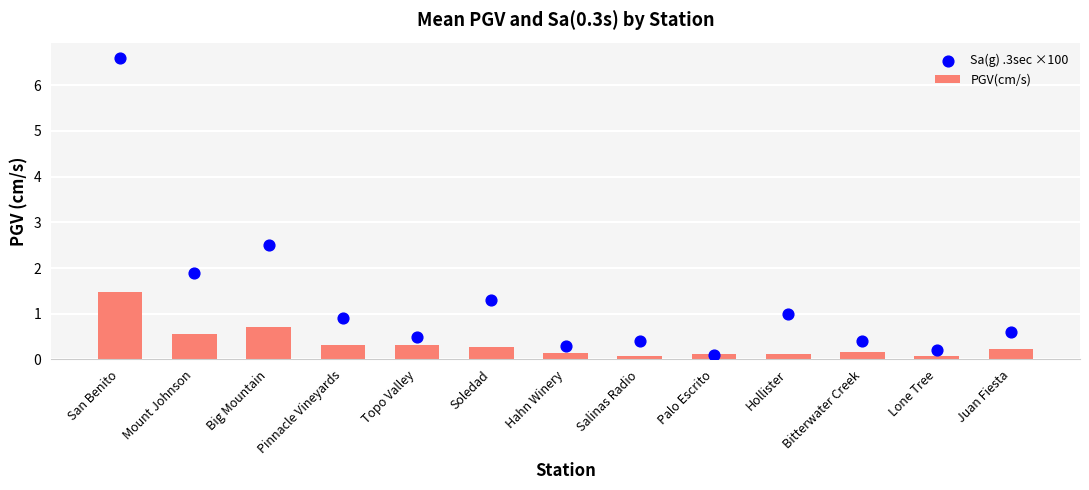

Which series contains the lowest Y value?

PGV(cm/s)